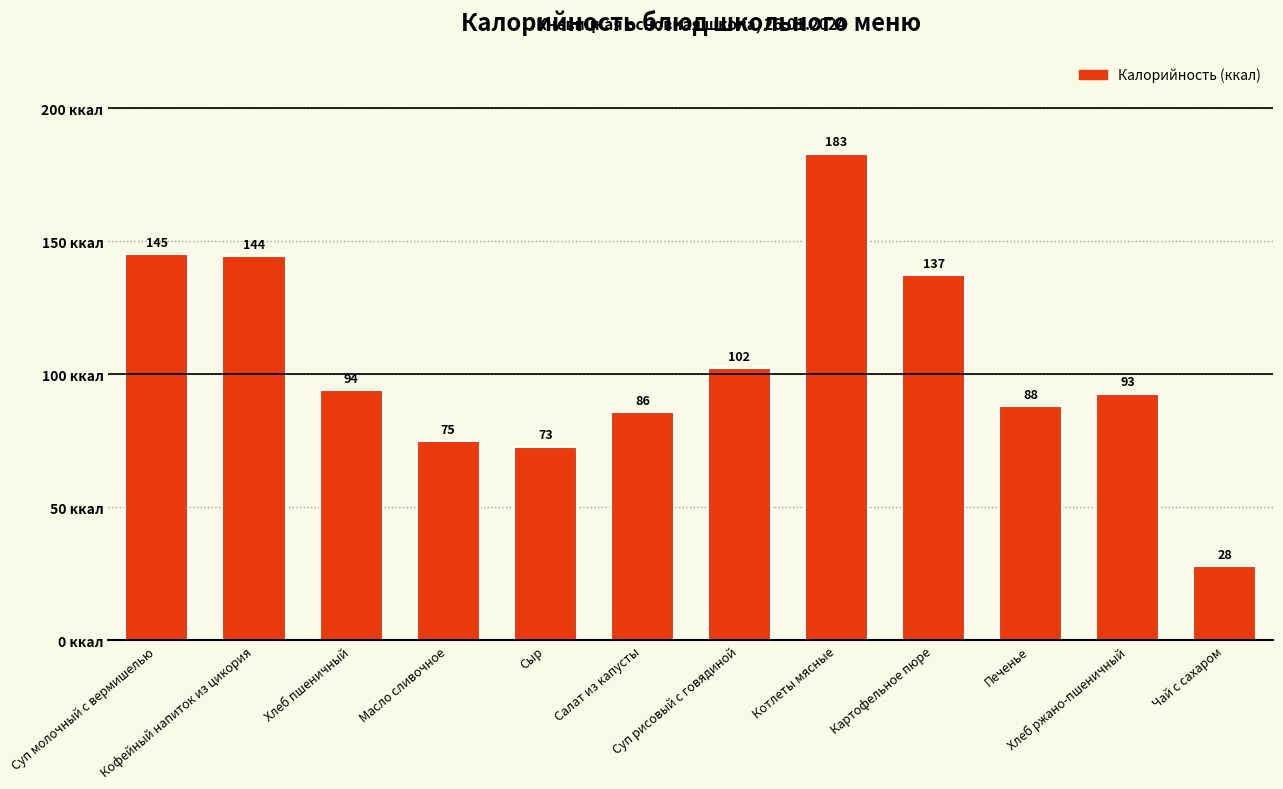

What is the difference between the second highest and minimum values?

117.2